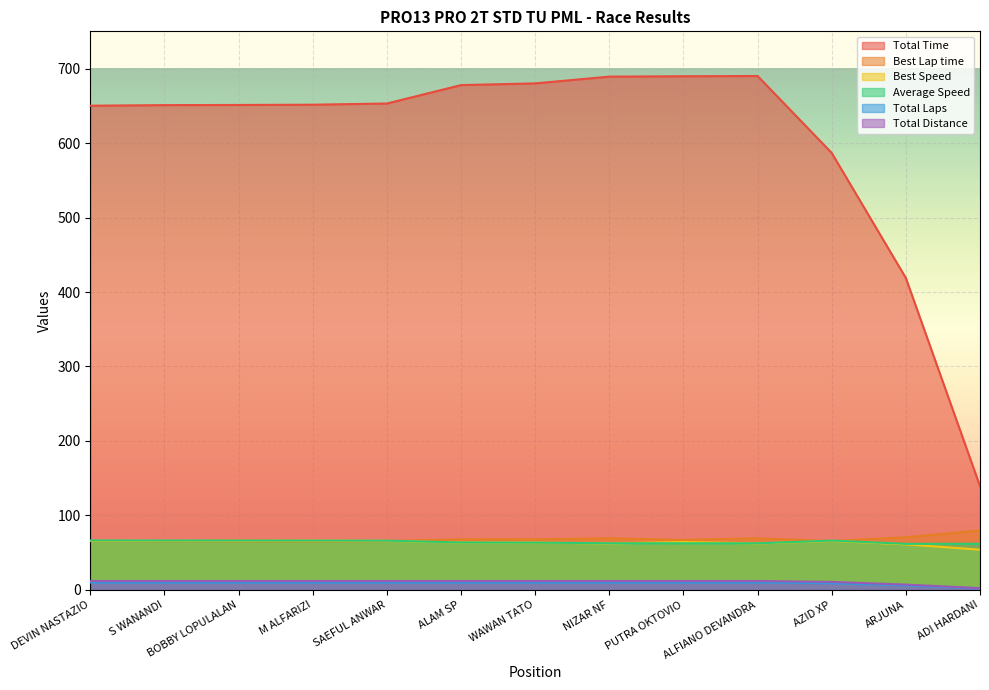

How many Total Distance values are between 12 and 13?

10